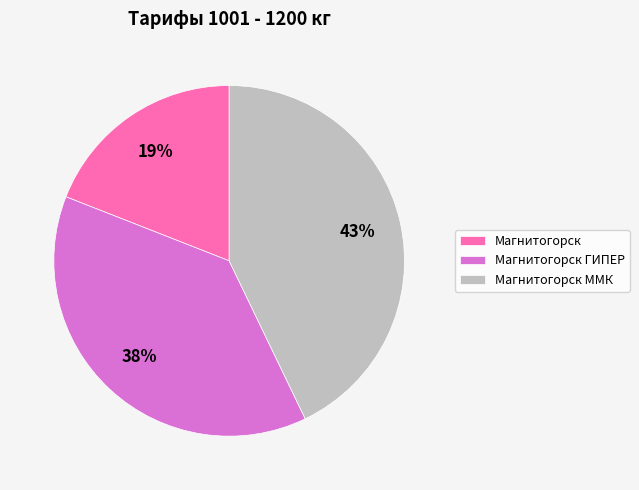

The Магнитогорск ГИПЕР slice represents 38% of the pie. True or false?

True